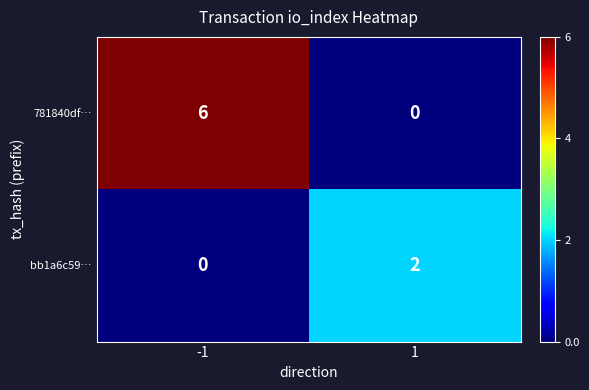

Is it true that bb1a6c59… equals 0 at -1?

True